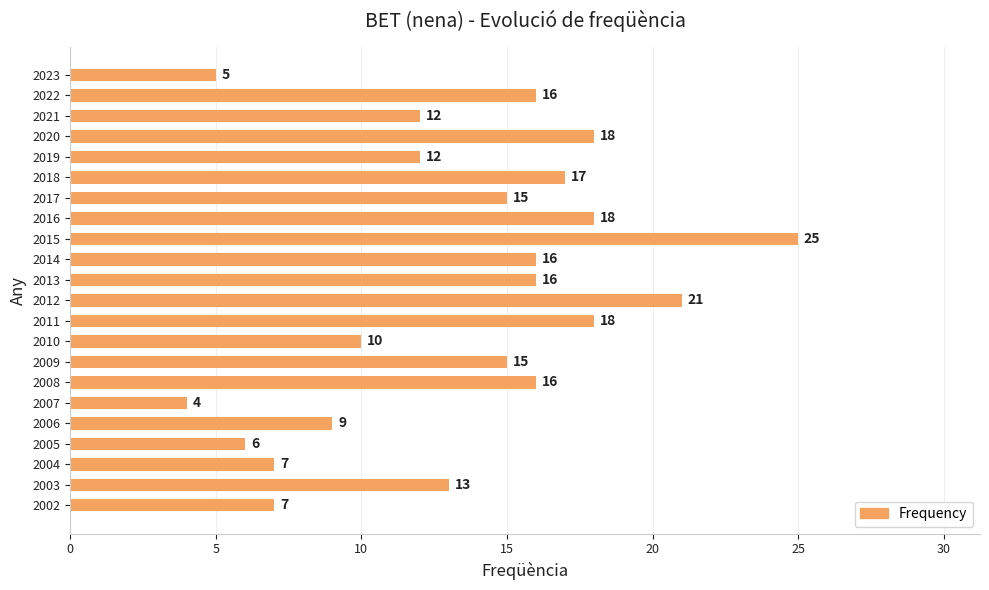

Count the number of data series in this chart.

1